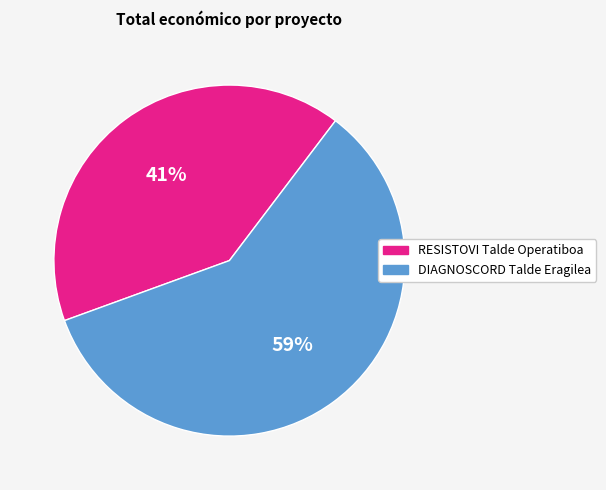

Rank the categories by value from lowest to highest.

RESISTOVI Talde Operatiboa, DIAGNOSCORD Talde Eragilea